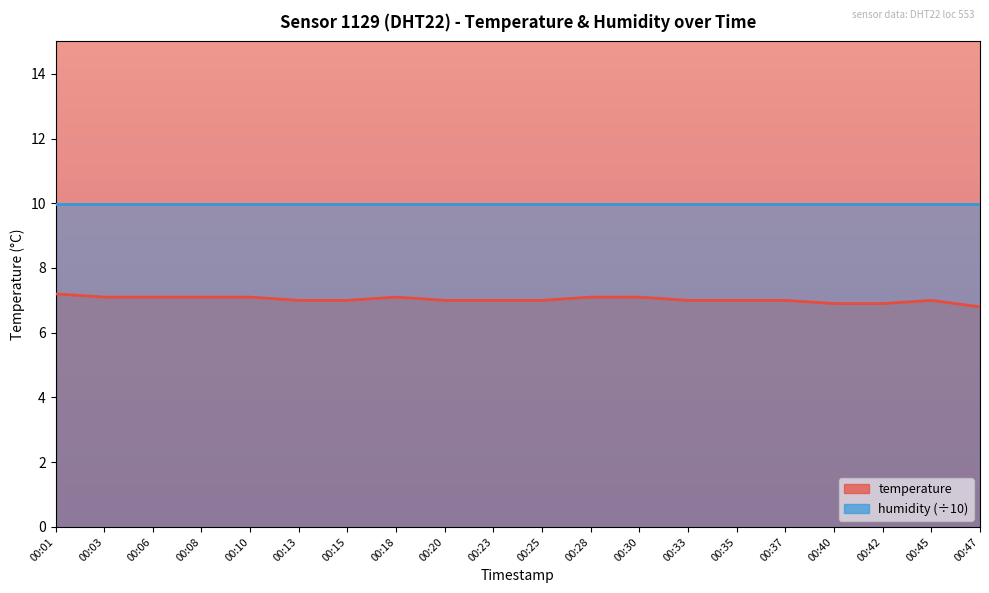

Reading right to left, what are all the values shown in this chart?

00:47=6.8	00:45=7.0	00:42=6.9	00:40=6.9	00:37=7.0	00:35=7.0	00:33=7.0	00:30=7.1	00:28=7.1	00:25=7.0	00:23=7.0	00:20=7.0	00:18=7.1	00:15=7.0	00:13=7.0	00:10=7.1	00:08=7.1	00:06=7.1	00:03=7.1	00:01=7.2